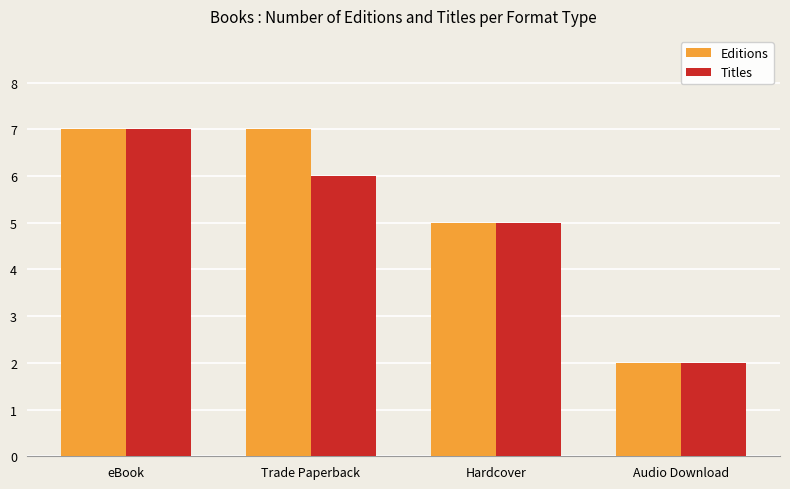

What is the sum of all Titles values?

20